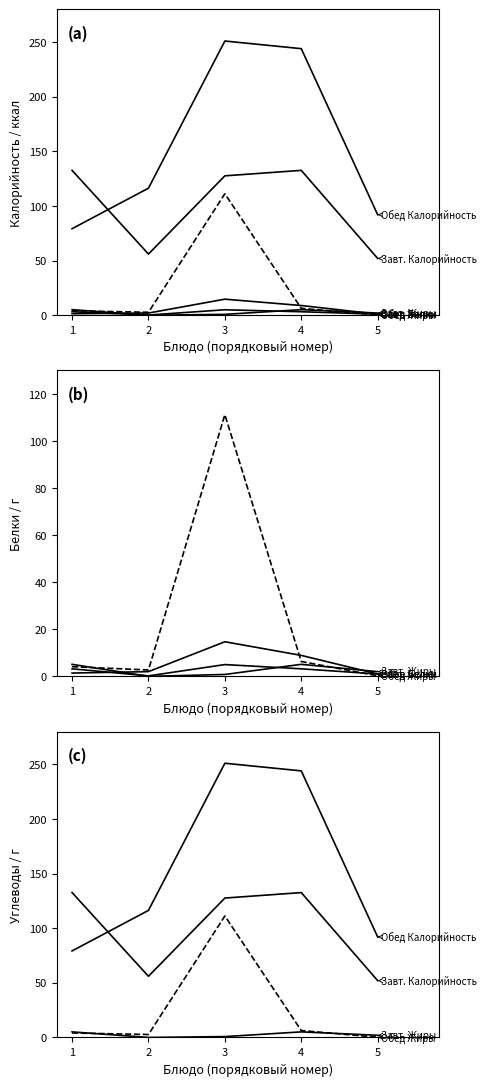

Which category has the highest value across all series?

3